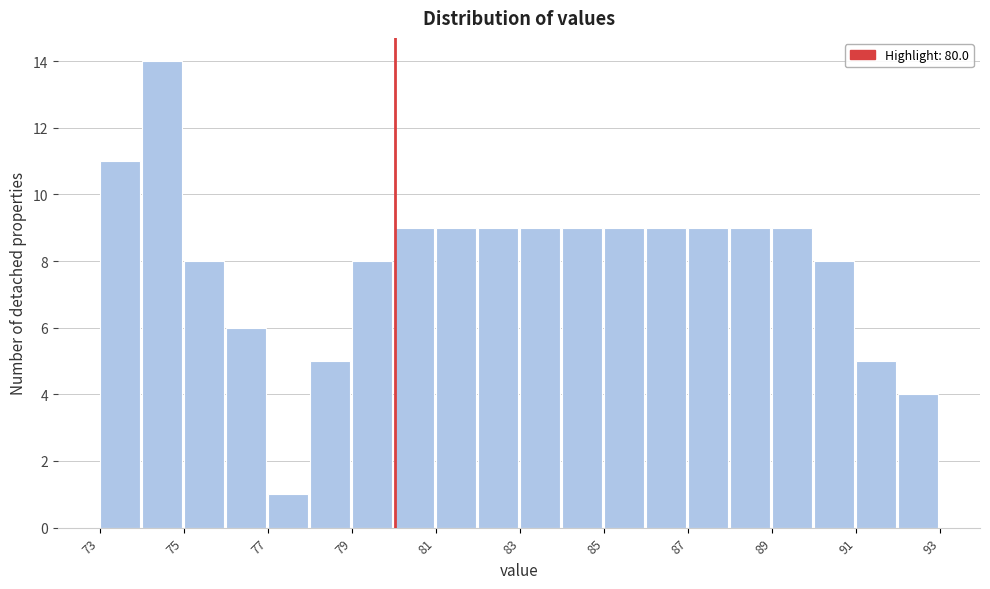

Read against the x-axis, roughly where is the centre of the tallest bar?

74.5